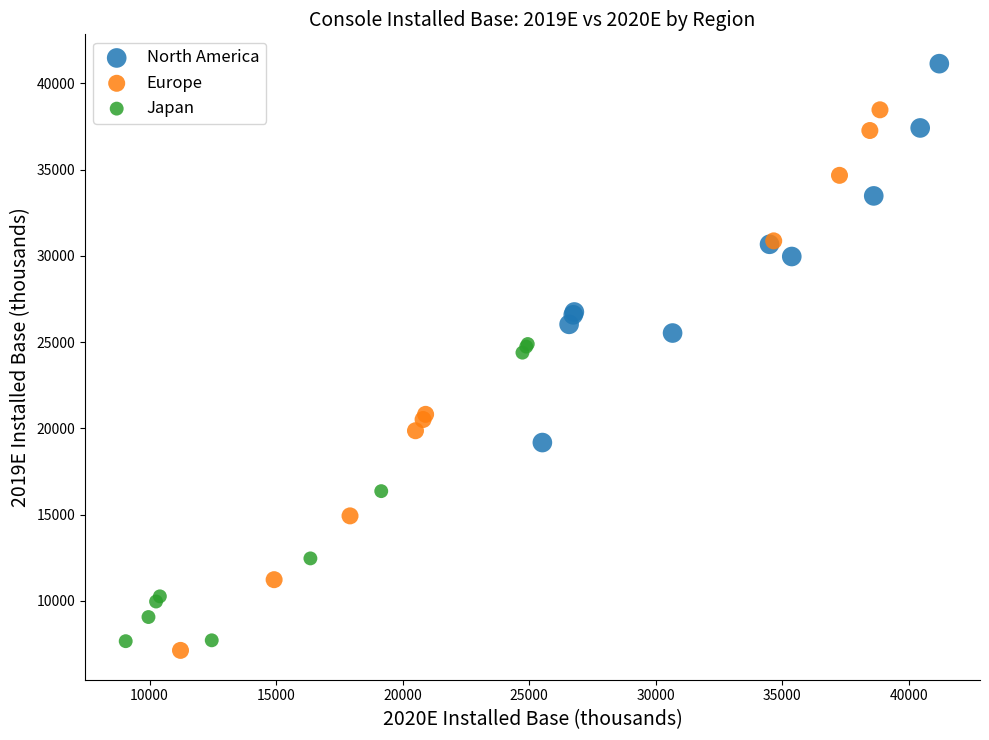

Which series has the largest Y range (max minus min)?

Europe